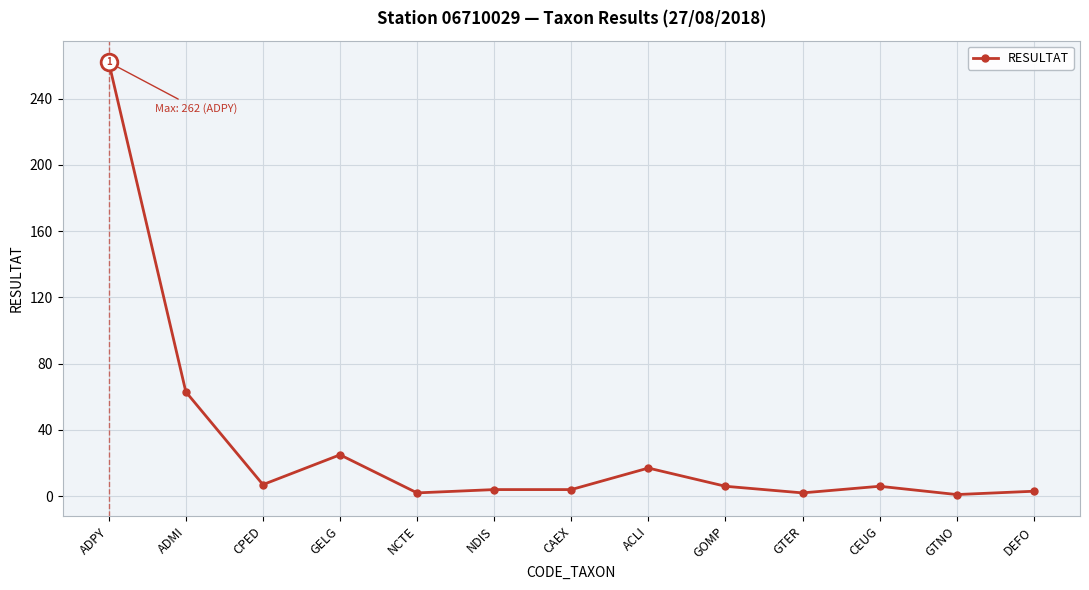

Where is the data nearest to the value 131?

ADMI